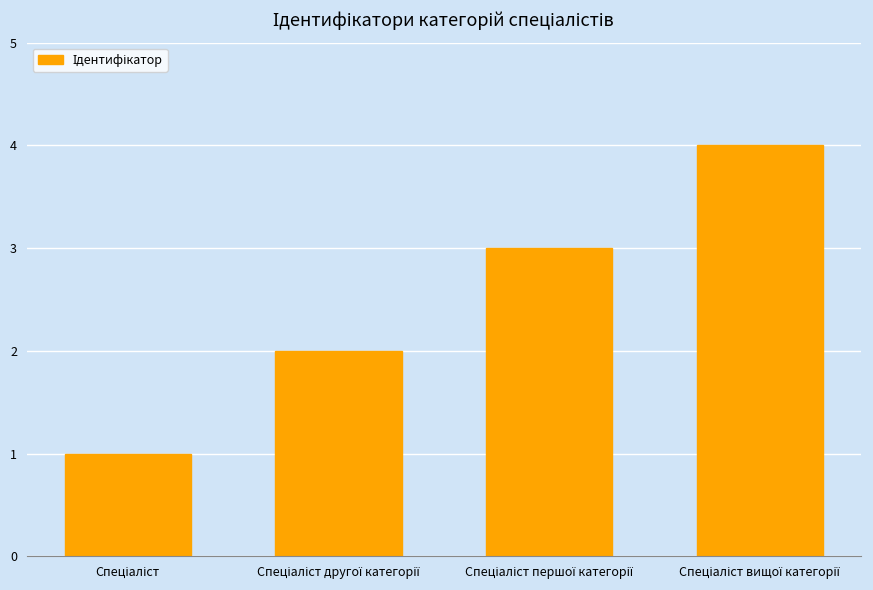

What is the difference between the maximum and minimum values?

3